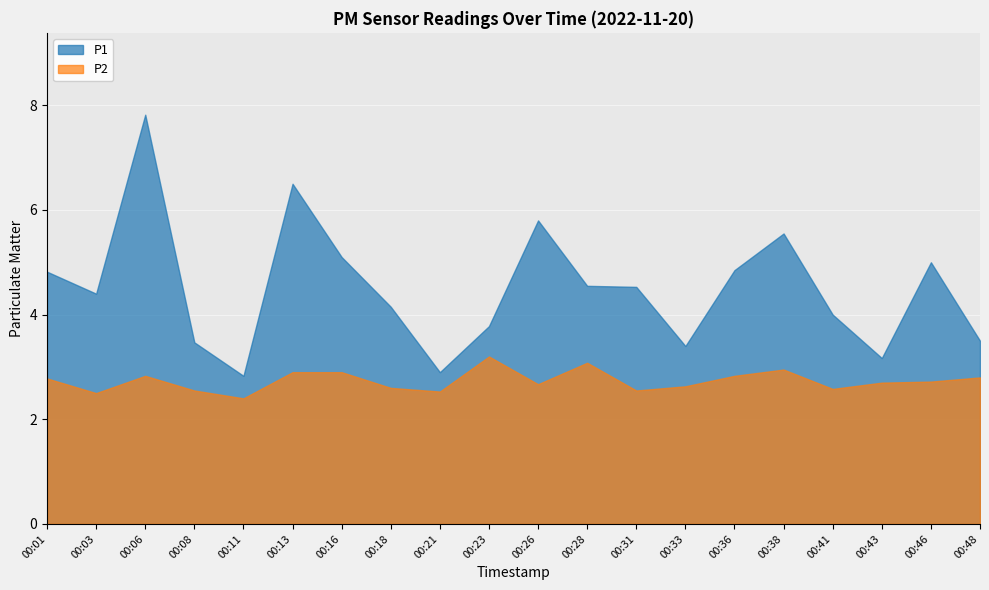

At 00:23, list the series in order from smallest to largest.

P2, P1